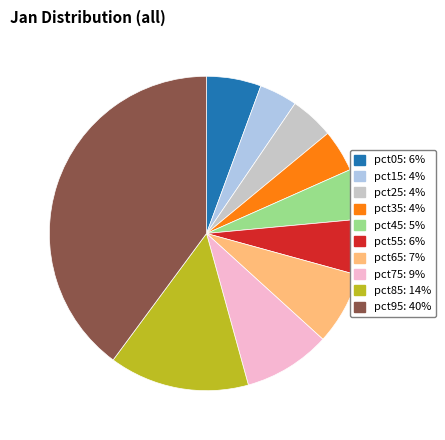

Do pct75 and pct25 together represent more than half of the pie?

No